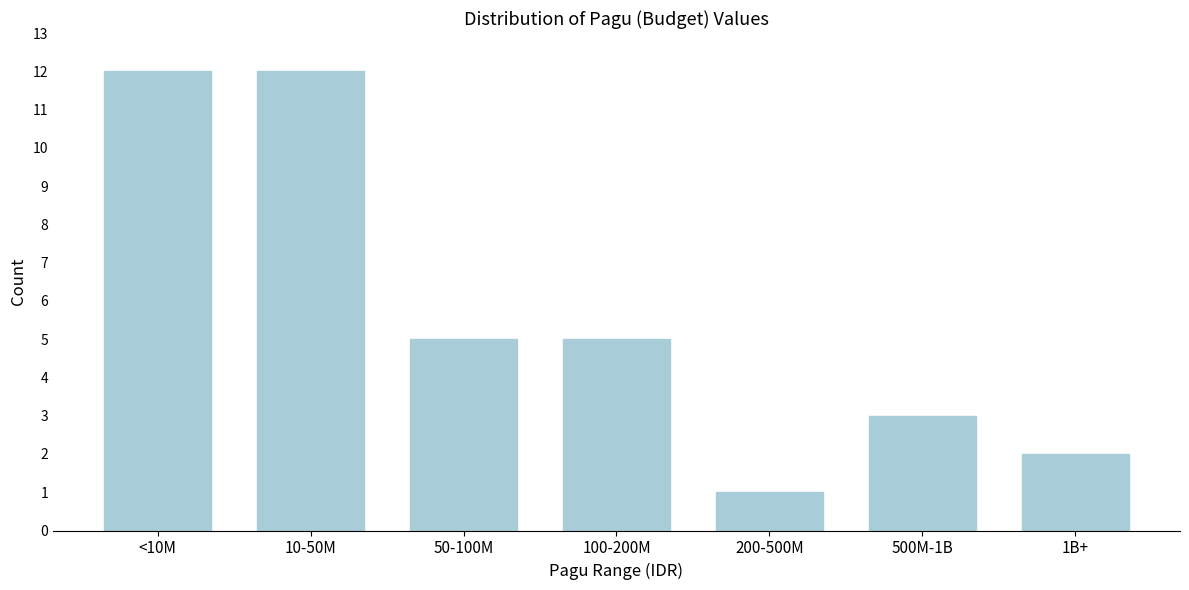

Reading left to right, list all the values displayed in this chart.

12	12	5	5	1	3	2